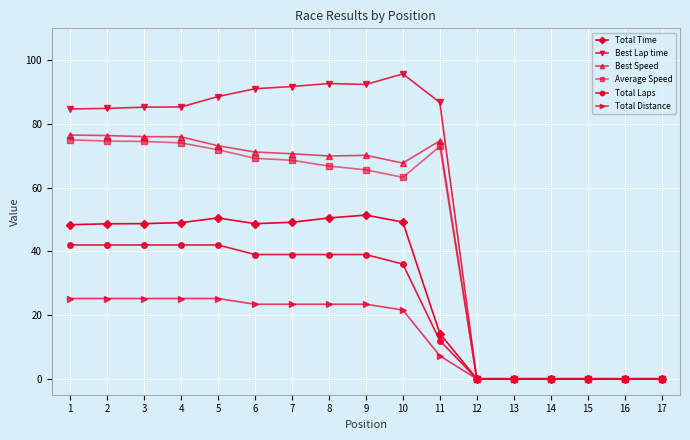

True or false: Total Time has more than 1 points higher than both neighbors.

True